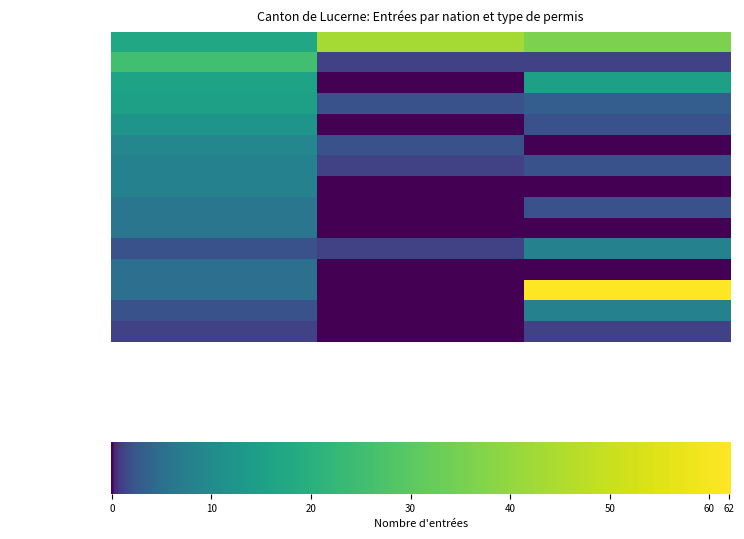

What is the sum of all Croatie values?

8